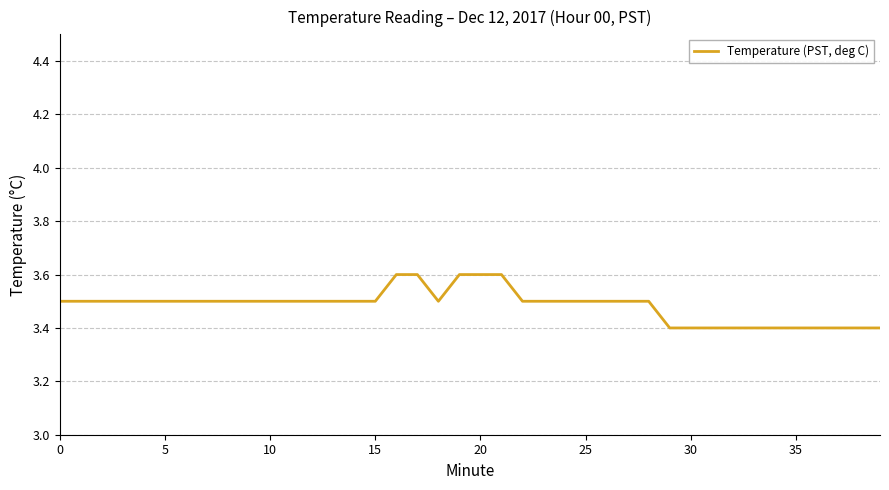

What is the smallest value displayed?

3.4